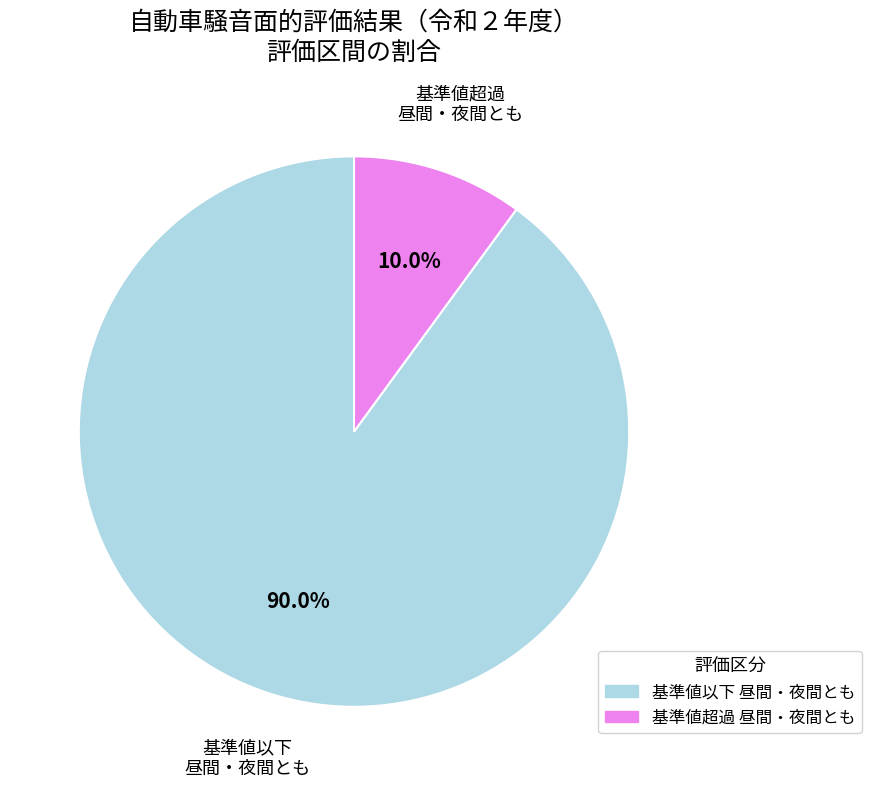

Between 基準値超過 昼間・夜間とも and 基準値以下 昼間・夜間とも, which is larger?

基準値以下 昼間・夜間とも